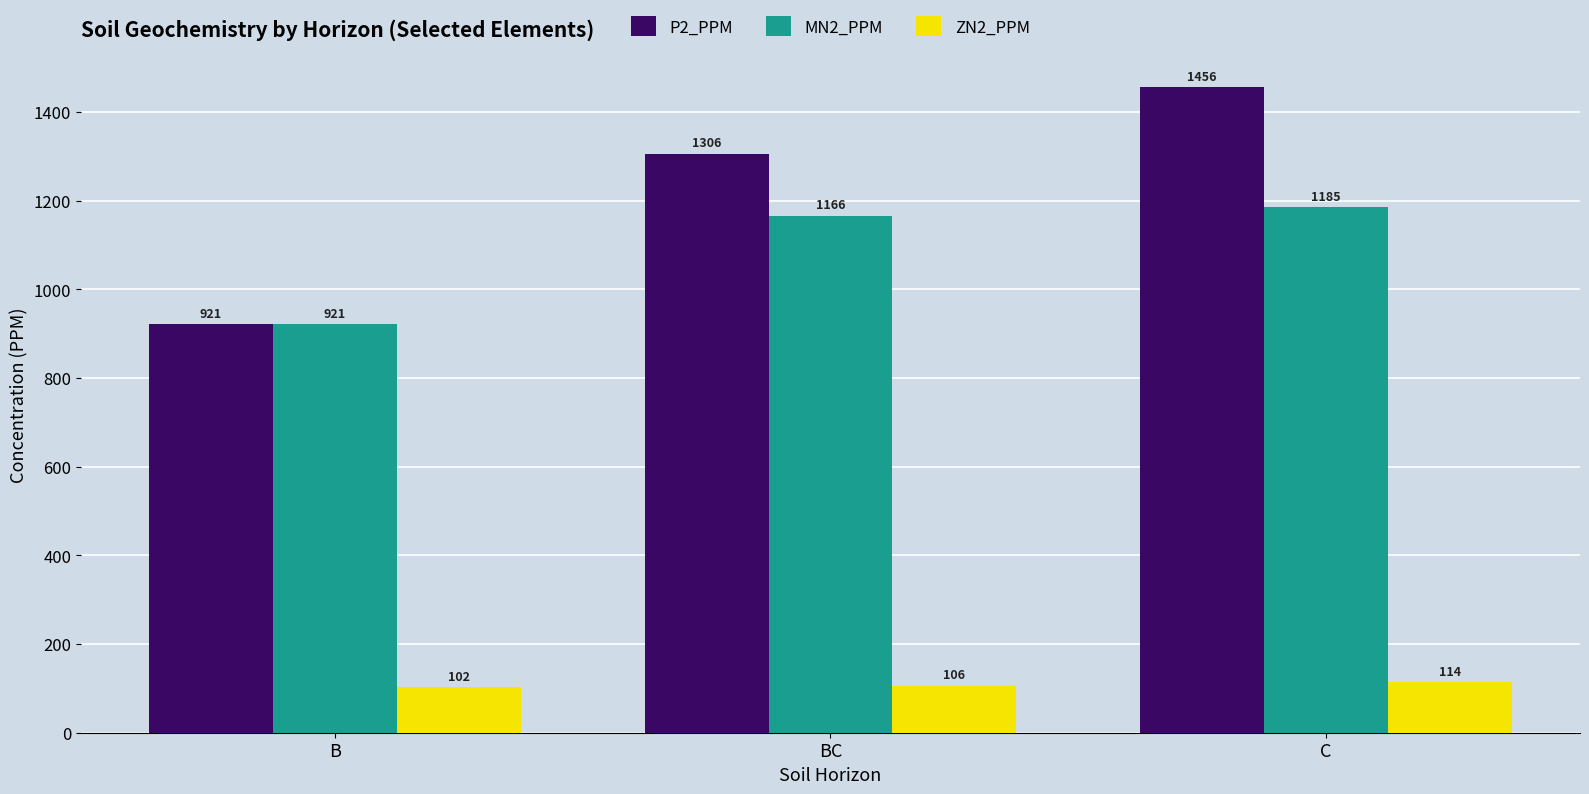

List the series in order of their peak value, lowest first.

ZN2_PPM, MN2_PPM, P2_PPM